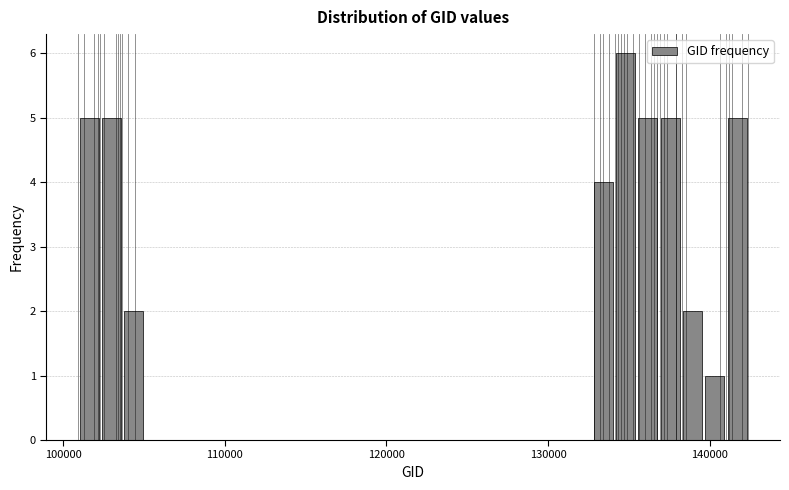

Read against the x-axis, roughly where is the centre of the tallest bar?

135000